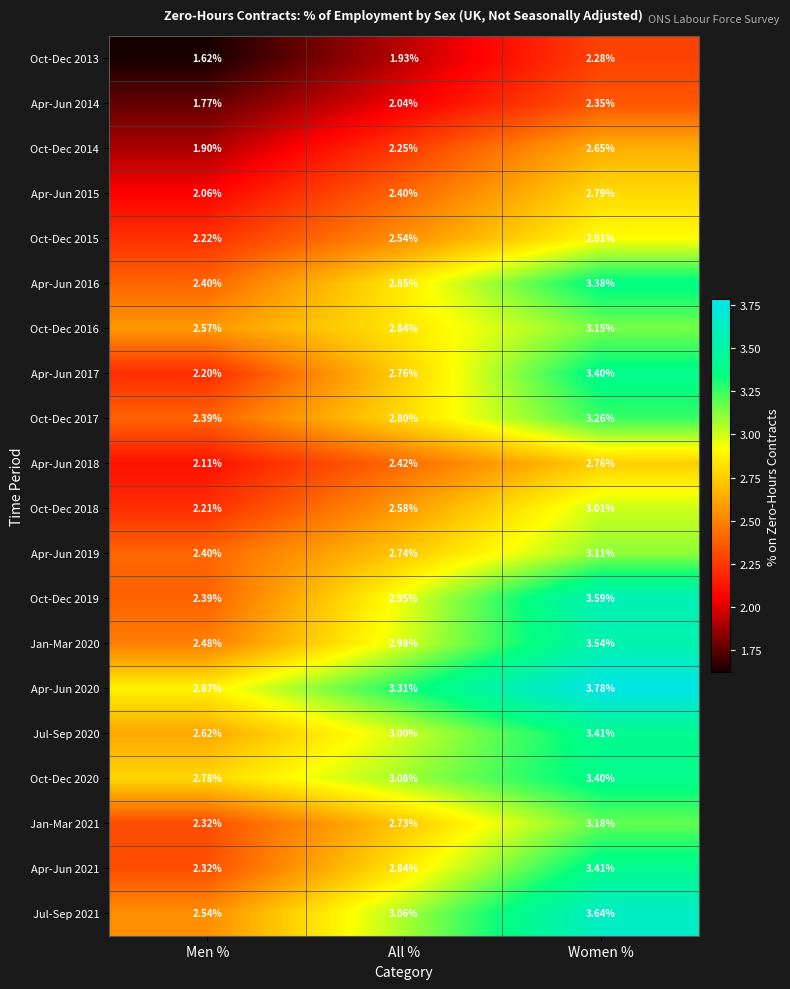

How many categories are shown in the chart?

3